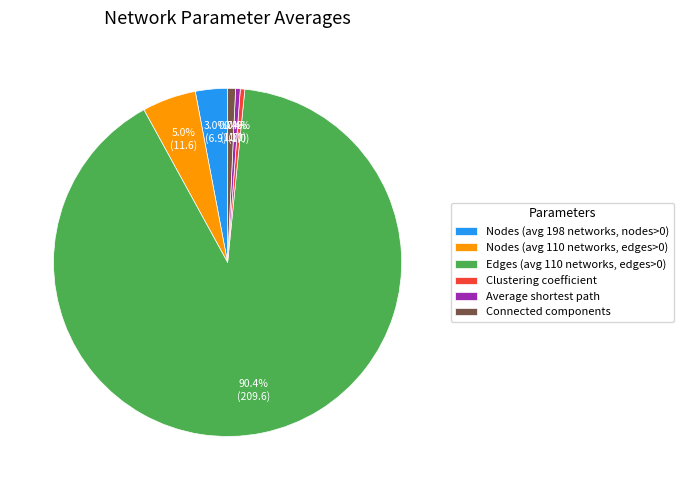

To the nearest percent, what is the average slice percentage?

17%